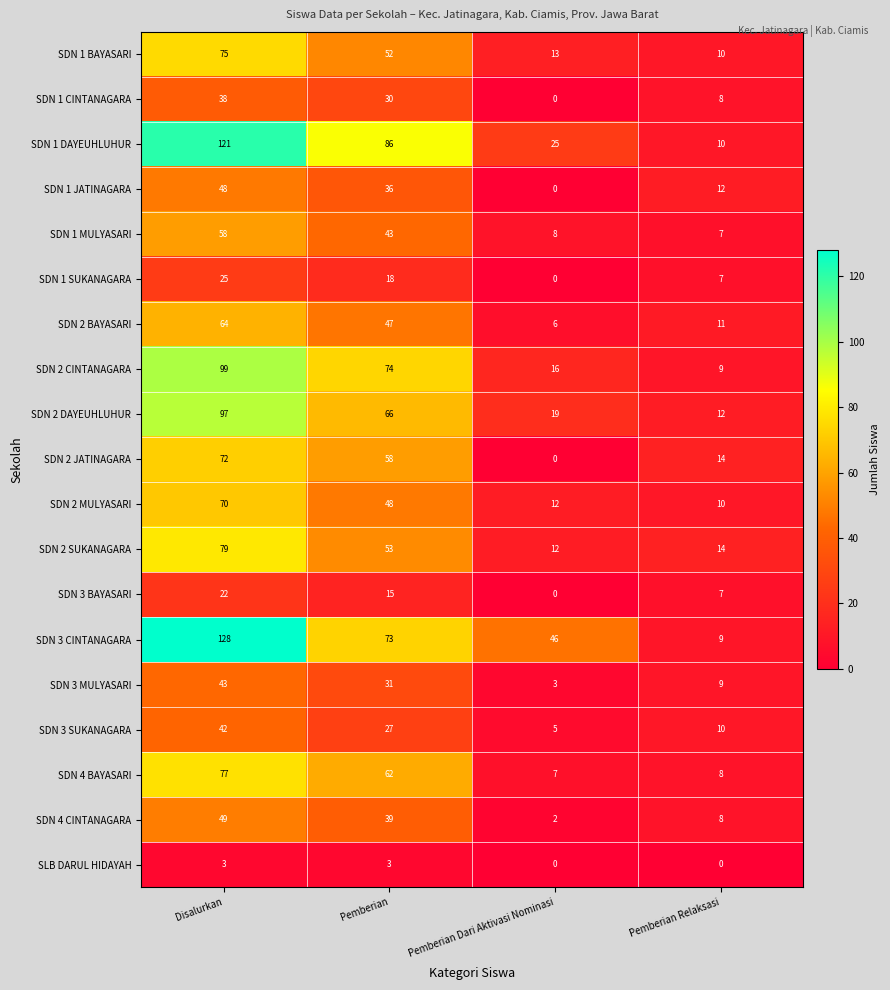

What is the minimum value for SDN 2 SUKANAGARA?

12